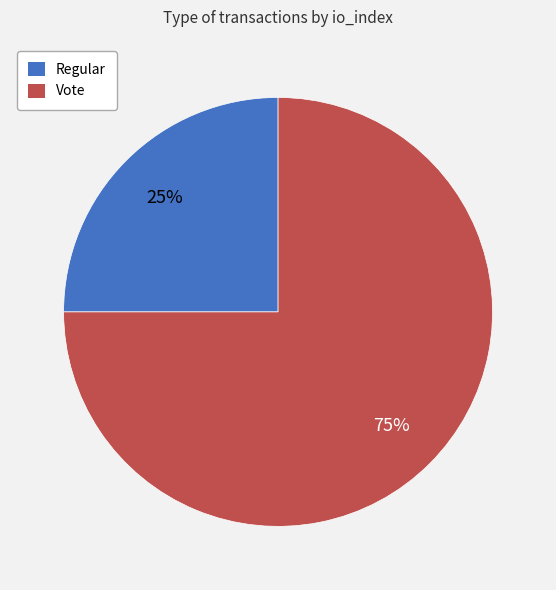

What percentage is the Vote slice, to the nearest percent?

75%